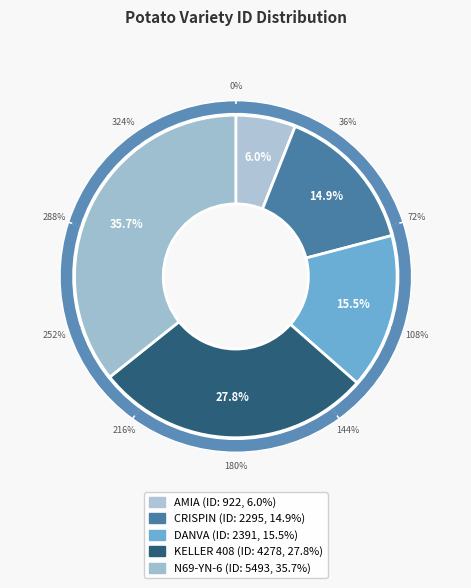

To the nearest percent, what portion does N69-YN-6 represent?

36%